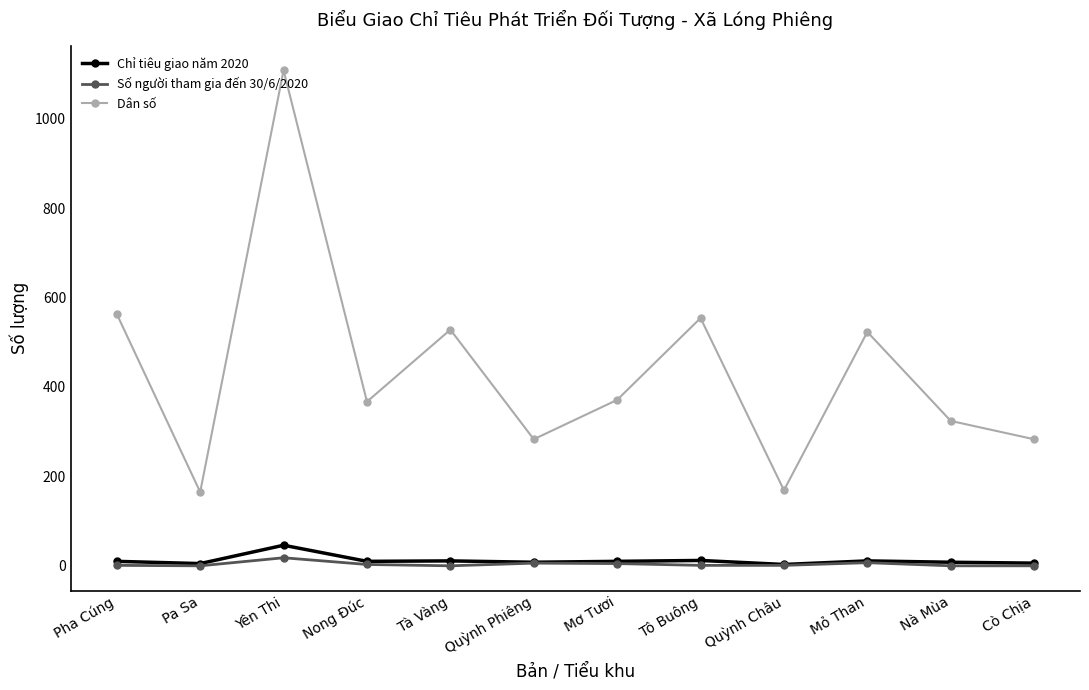

How many interior local valleys does the Dân số series have?

4